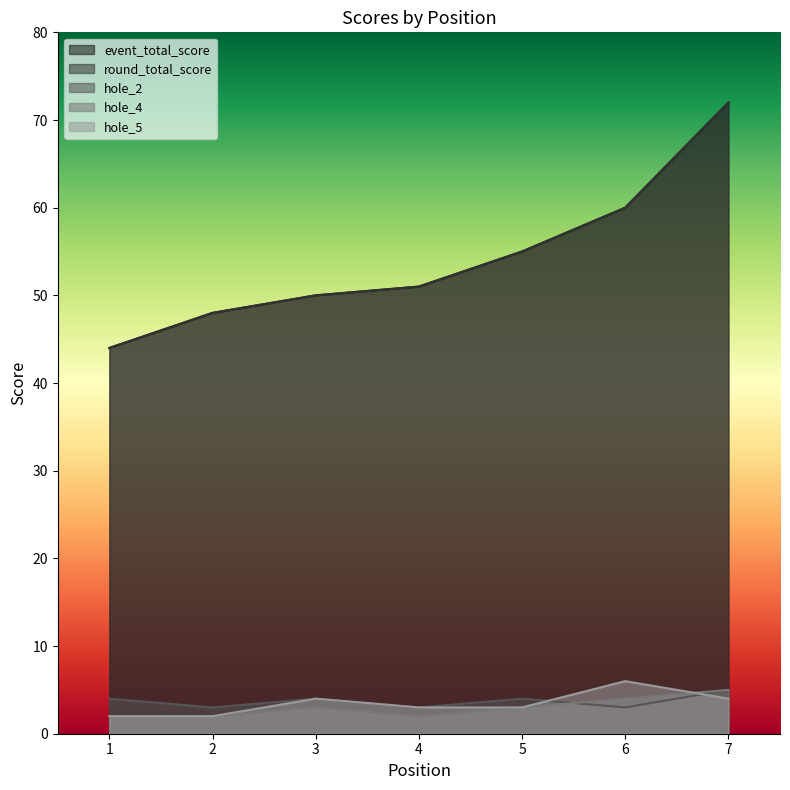

True or false: event_total_score and hole_2 cross at least once.

False